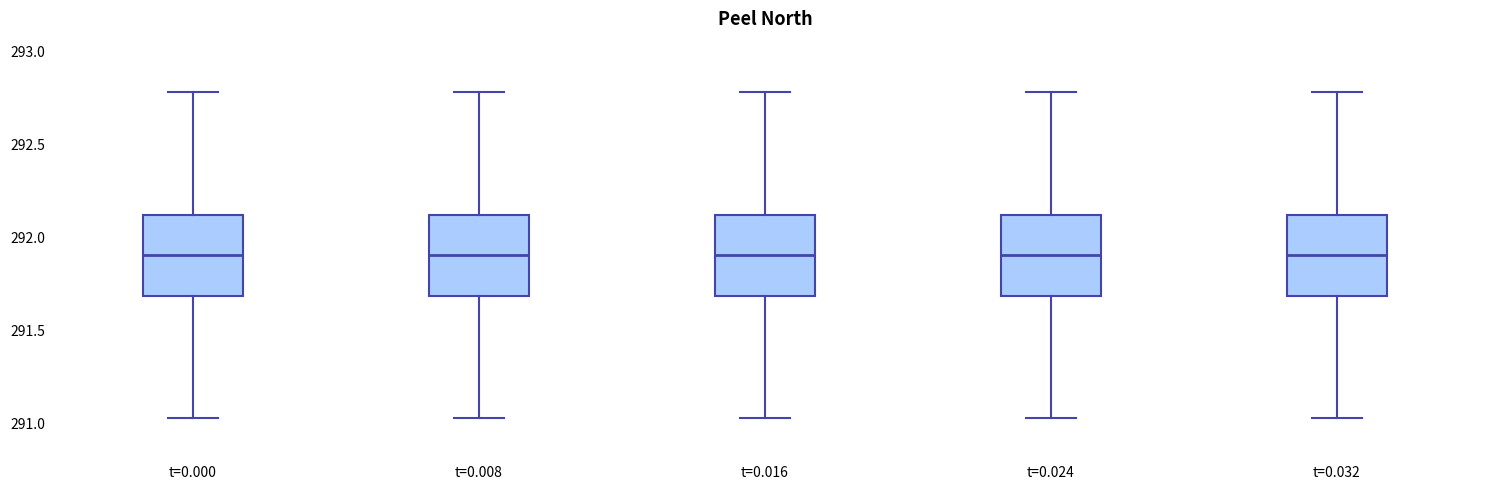

Reading left to right, transcribe this box plot: for each box, give where its median line is, the range the box spans, and where its two whiskers end, as read against the y-axis. The values are not printed on the chart, so give them approximately, as read against the axis.

t=0.000: median 291.90, box 291.70 to 292.15, whiskers 291.05 to 292.80
t=0.008: median 291.90, box 291.70 to 292.15, whiskers 291.05 to 292.80
t=0.016: median 291.90, box 291.70 to 292.15, whiskers 291.05 to 292.80
t=0.024: median 291.90, box 291.70 to 292.15, whiskers 291.05 to 292.80
t=0.032: median 291.90, box 291.70 to 292.15, whiskers 291.05 to 292.80